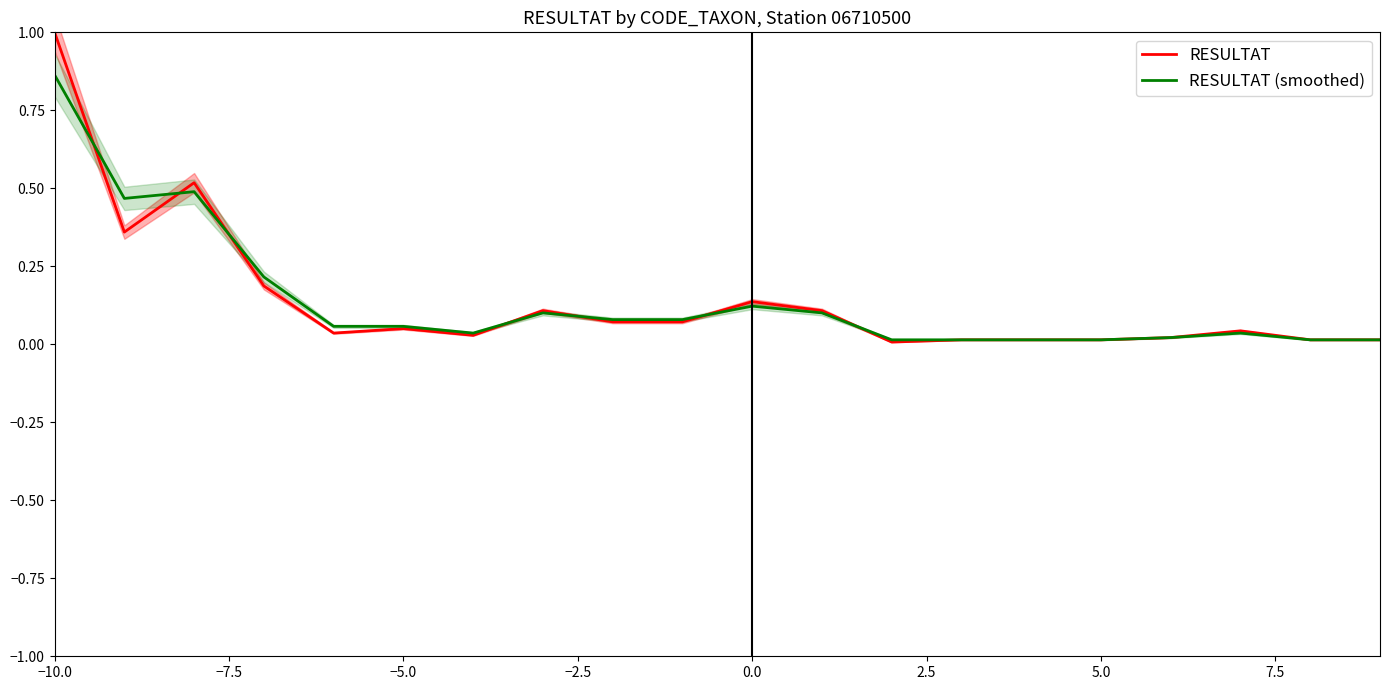

Which series ends up on top after the final intersection of RESULTAT (smoothed) and RESULTAT?

RESULTAT (smoothed)